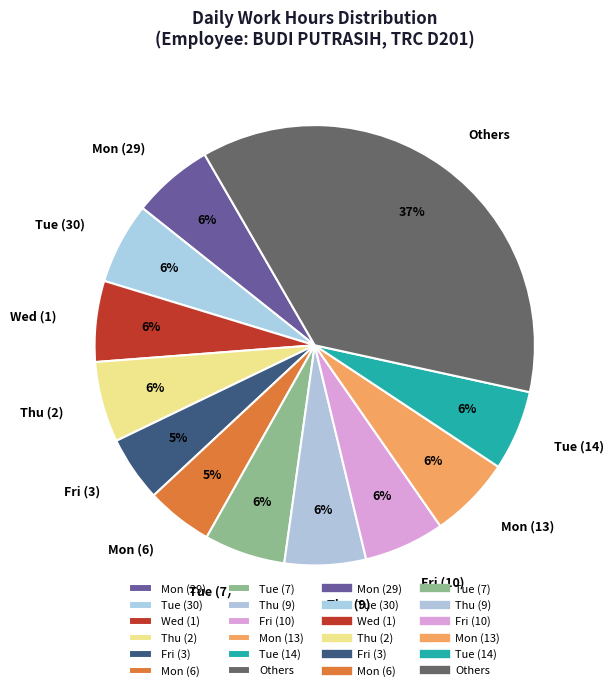

True or false: Tue (7) accounts for 6% of the total.

True